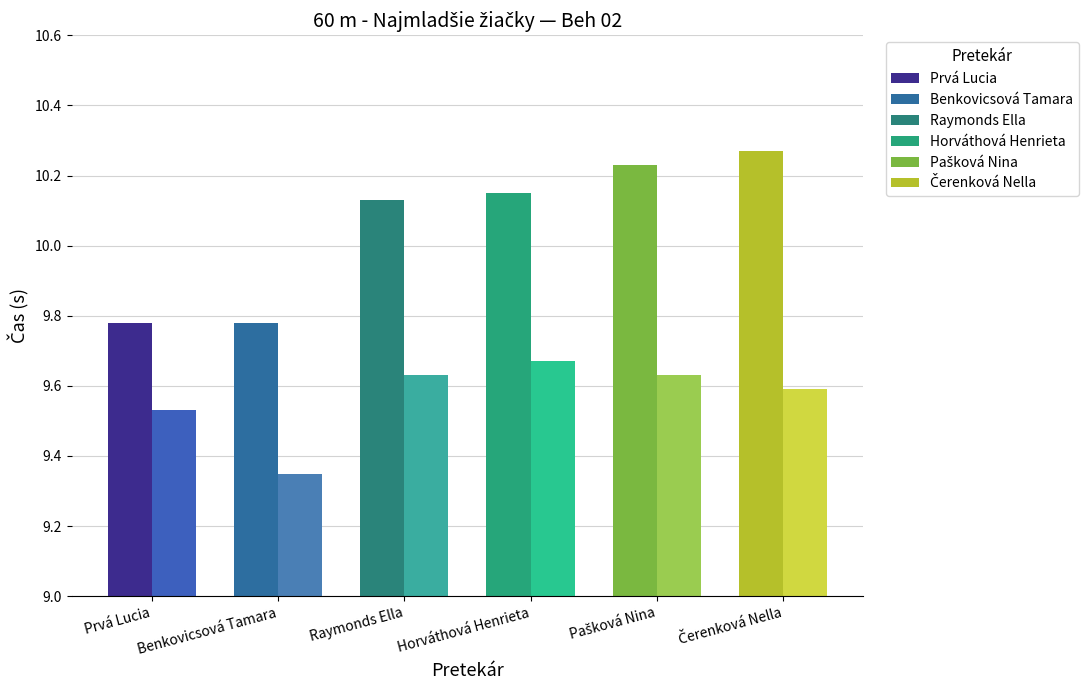

Does the chart contain any negative values?

No